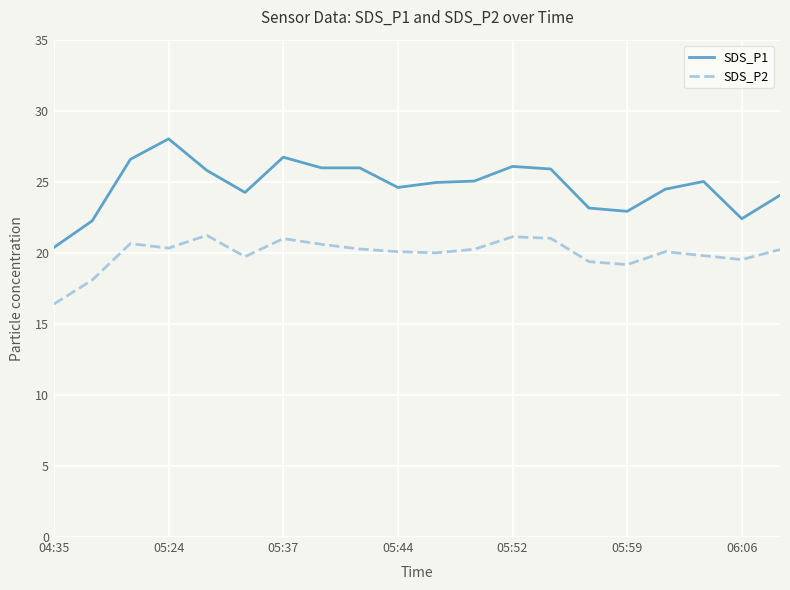

Which series has the largest range (max minus min)?

SDS_P1